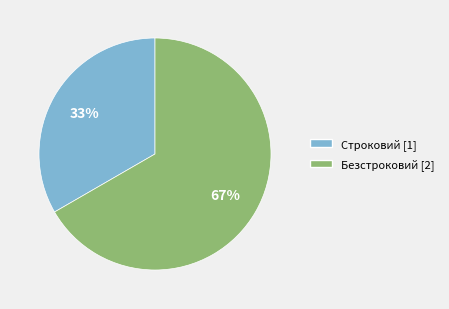

Approximately how many times larger is the value at Строковий compared to Безстроковий?

0.5